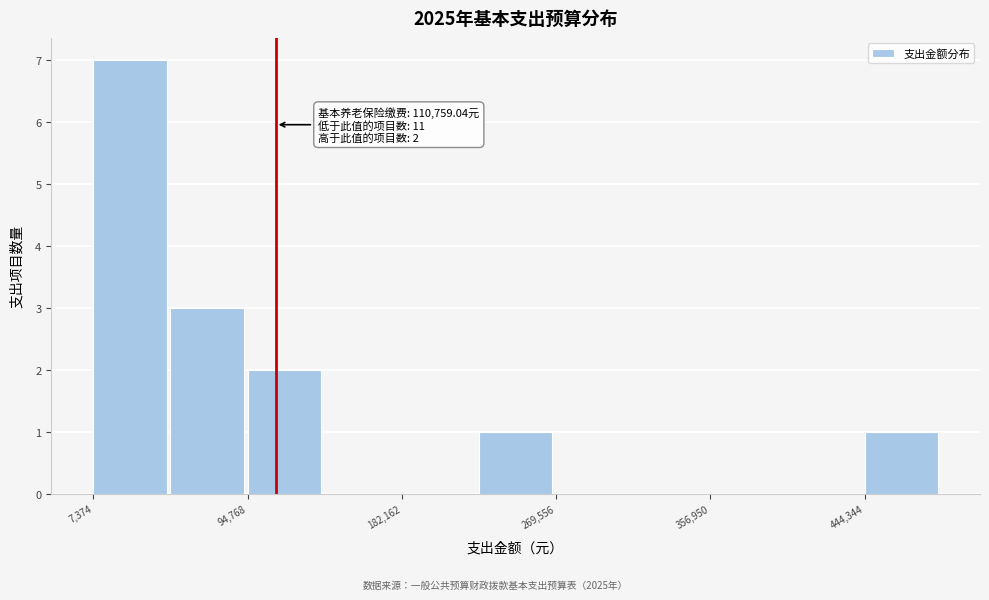

Over which range of the x-axis is the bar tallest?

10000 to 50000